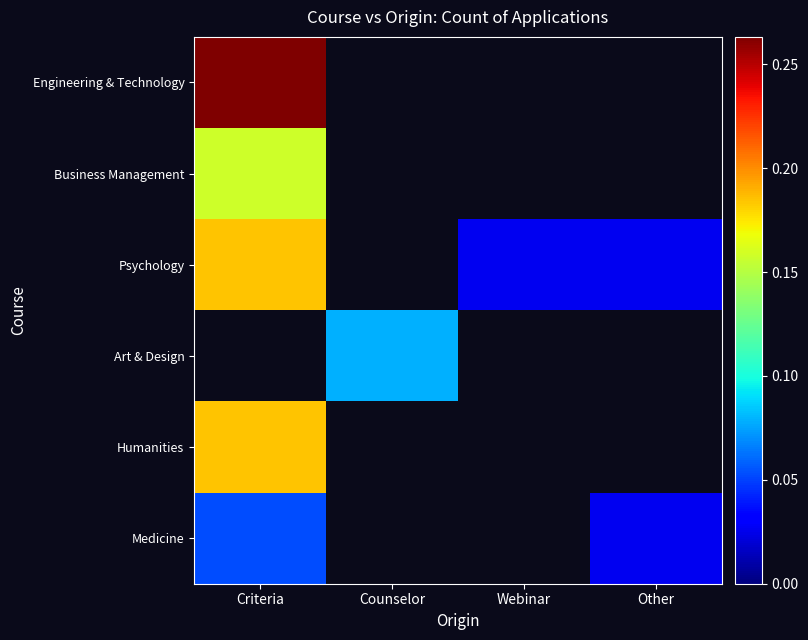

Reading left to right, list all the values displayed in this chart.

Engineering & Technology: Criteria=0.3	Counselor=0.0	Webinar=0.0	Other=0.0
Business Management: Criteria=0.2	Counselor=0.0	Webinar=0.0	Other=0.0
Psychology: Criteria=0.2	Counselor=0.0	Webinar=0.0	Other=0.0
Art & Design: Criteria=0.0	Counselor=0.1	Webinar=0.0	Other=0.0
Humanities: Criteria=0.2	Counselor=0.0	Webinar=0.0	Other=0.0
Medicine: Criteria=0.1	Counselor=0.0	Webinar=0.0	Other=0.0